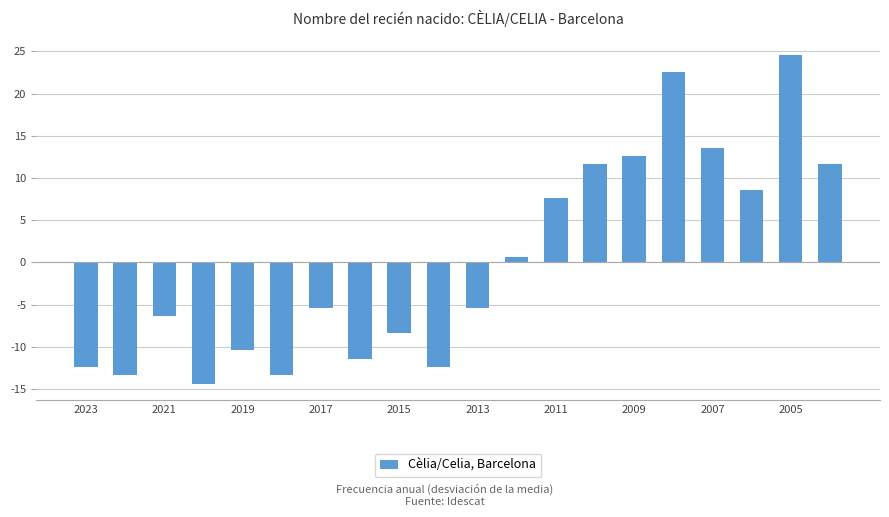

What is the maximum value shown in the chart?

24.6